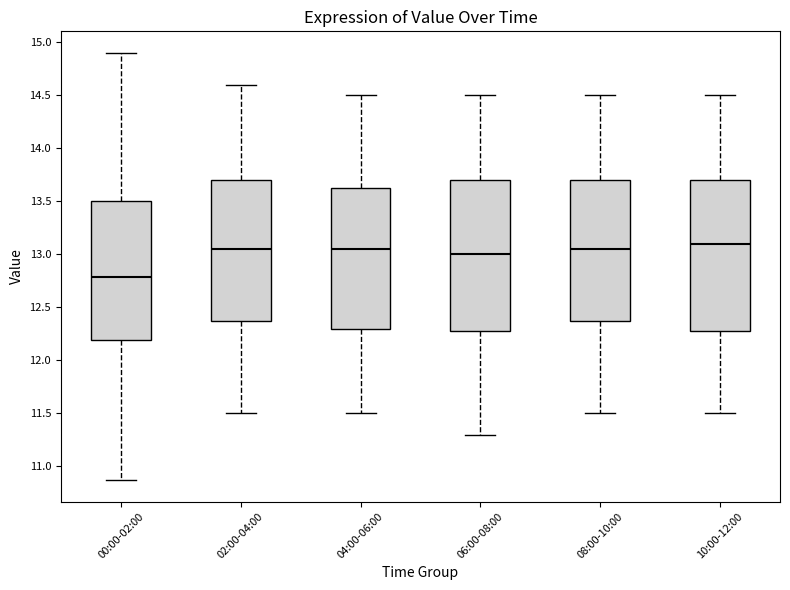

Reading left to right, read every box against the y-axis: the position of its median line, the range the box covers, and the ends of its whiskers. The values are not printed on the chart, so give them approximately, as read against the axis.

00:00-02:00: median 12.80, box 12.20 to 13.50, whiskers 10.85 to 14.90
02:00-04:00: median 13.05, box 12.40 to 13.70, whiskers 11.50 to 14.60
04:00-06:00: median 13.05, box 12.30 to 13.65, whiskers 11.50 to 14.50
06:00-08:00: median 13.00, box 12.30 to 13.70, whiskers 11.30 to 14.50
08:00-10:00: median 13.05, box 12.40 to 13.70, whiskers 11.50 to 14.50
10:00-12:00: median 13.10, box 12.30 to 13.70, whiskers 11.50 to 14.50